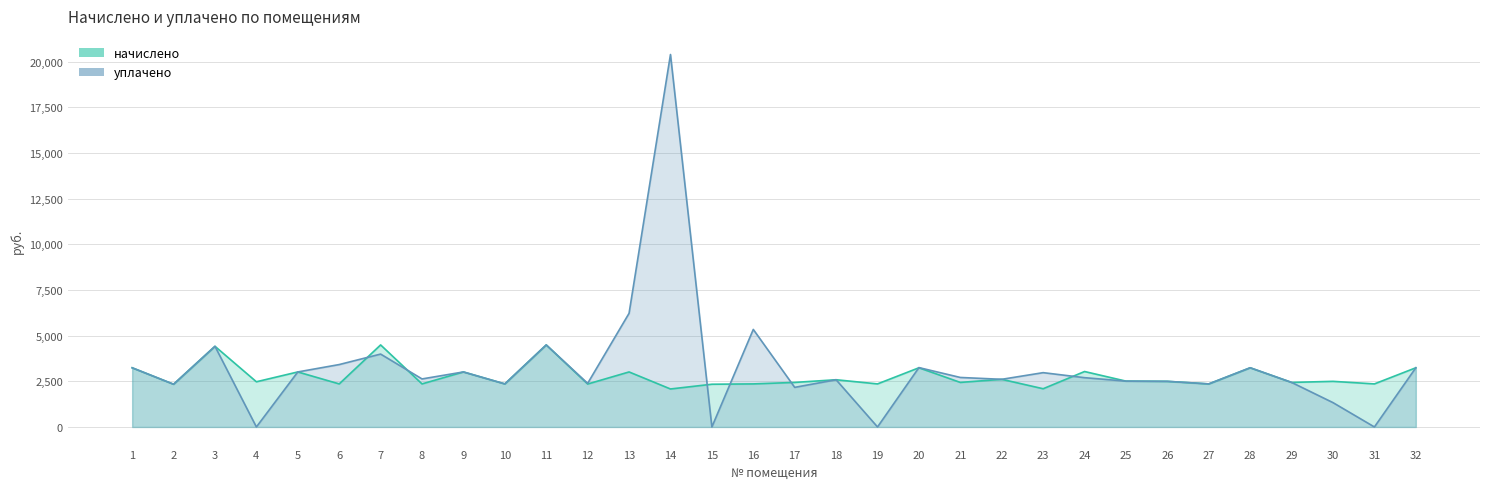

What is the total value across all series at 32?

6481.8